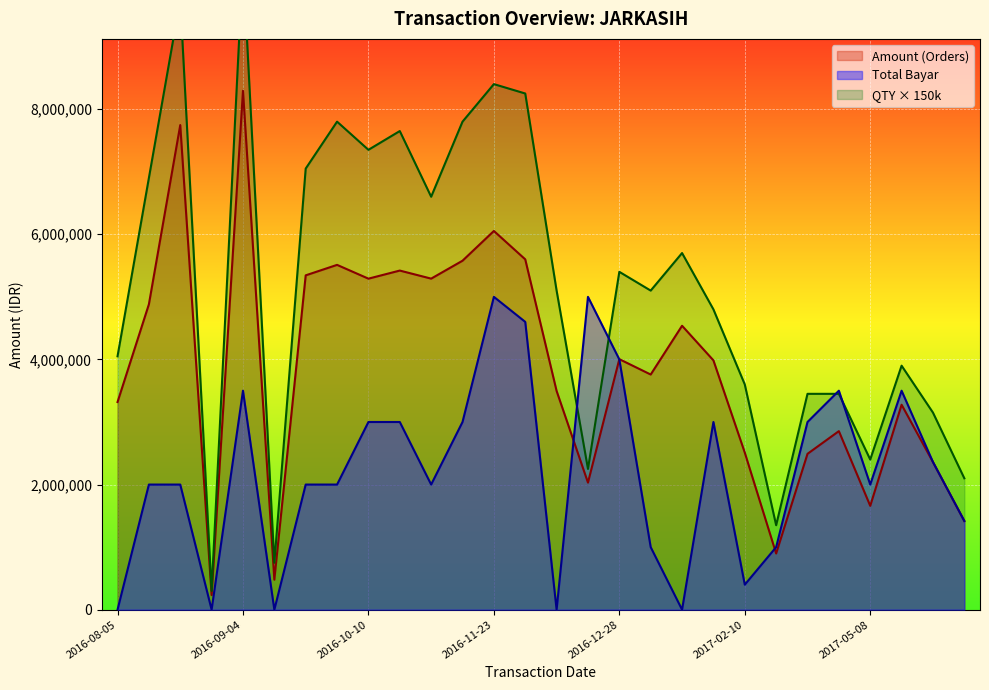

Is it true that QTY (Orders) equals 7800000 at 2016-11-13?

True